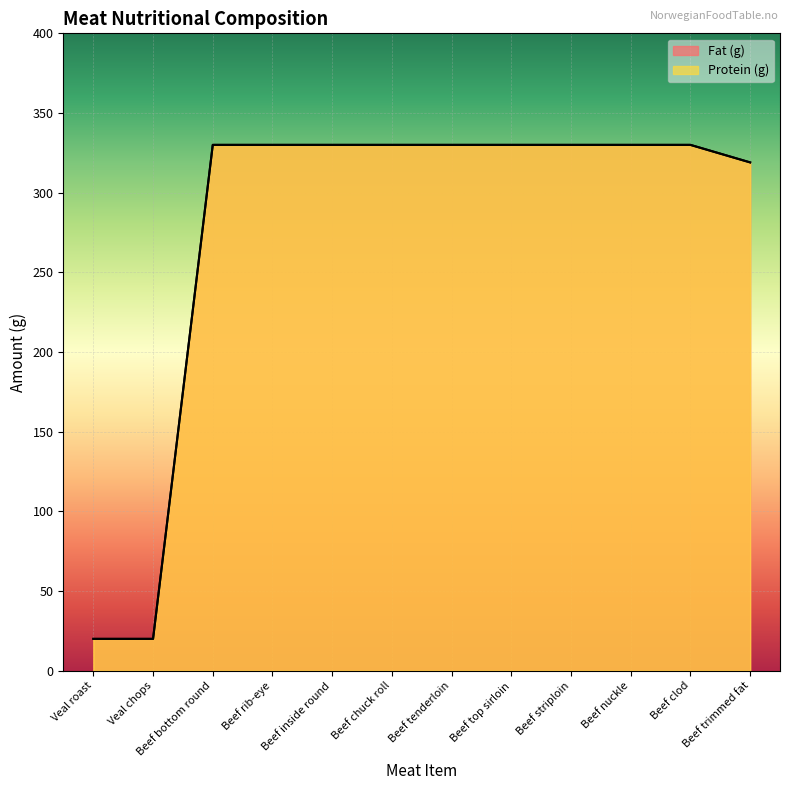

Reading left to right, list all the values displayed in this chart.

Fat (g): 20	20	330	330	330	330	330	330	330	330	330	319
Protein (g): 20	20	330	330	330	330	330	330	330	330	330	319